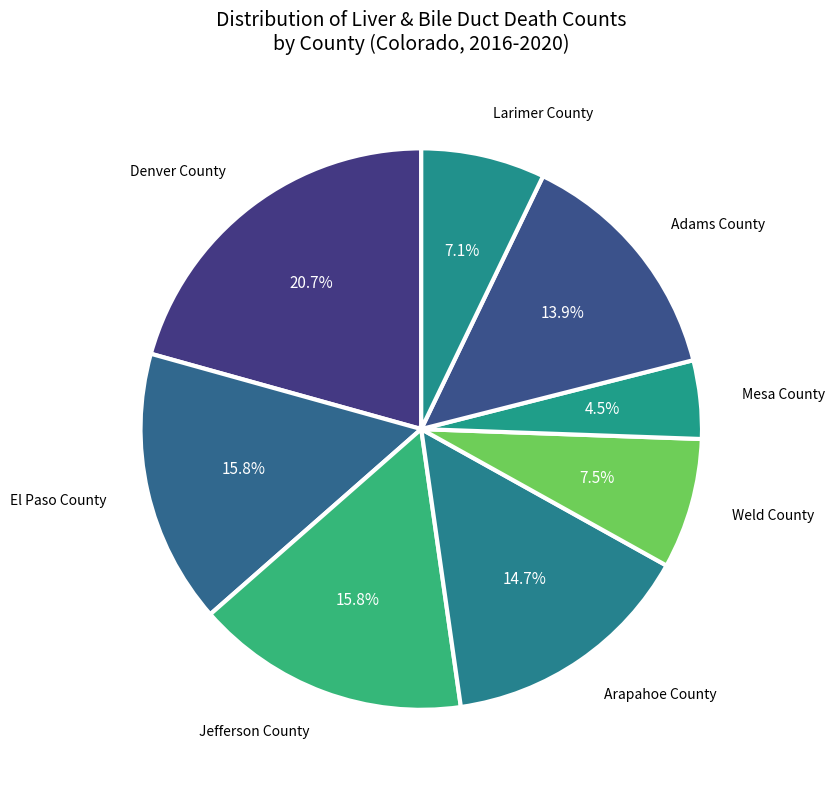

Is there any slice that represents more than half of the pie?

No